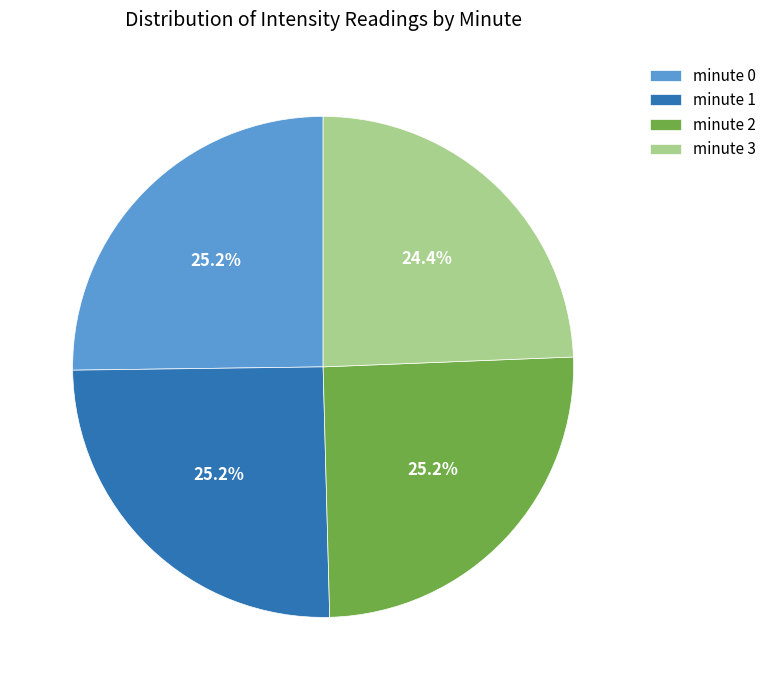

Approximately how many times larger is the value at minute 2 compared to minute 1?

1.0